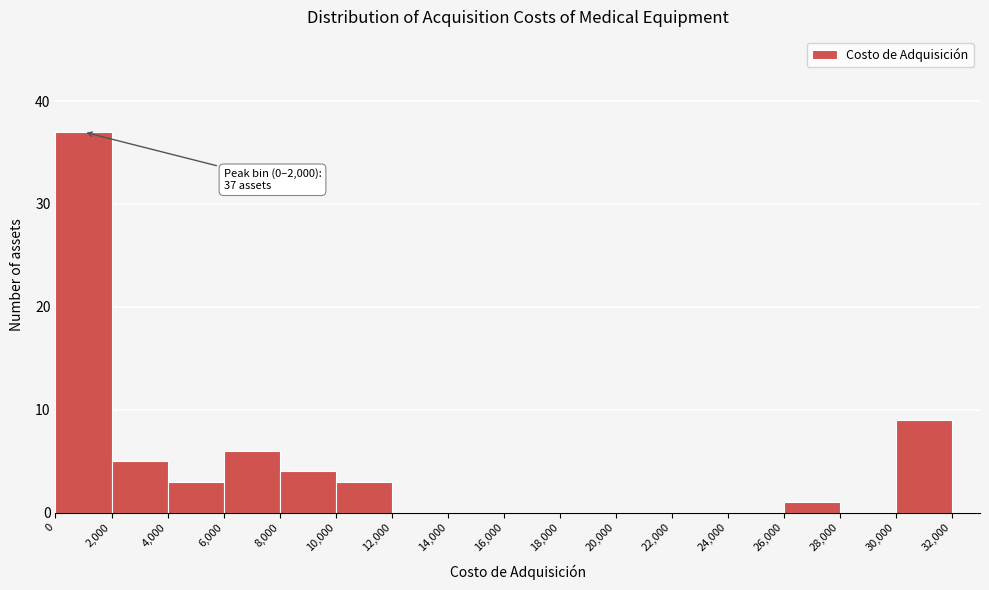

Which range on the x-axis has the tallest bar?

0 to 2,000